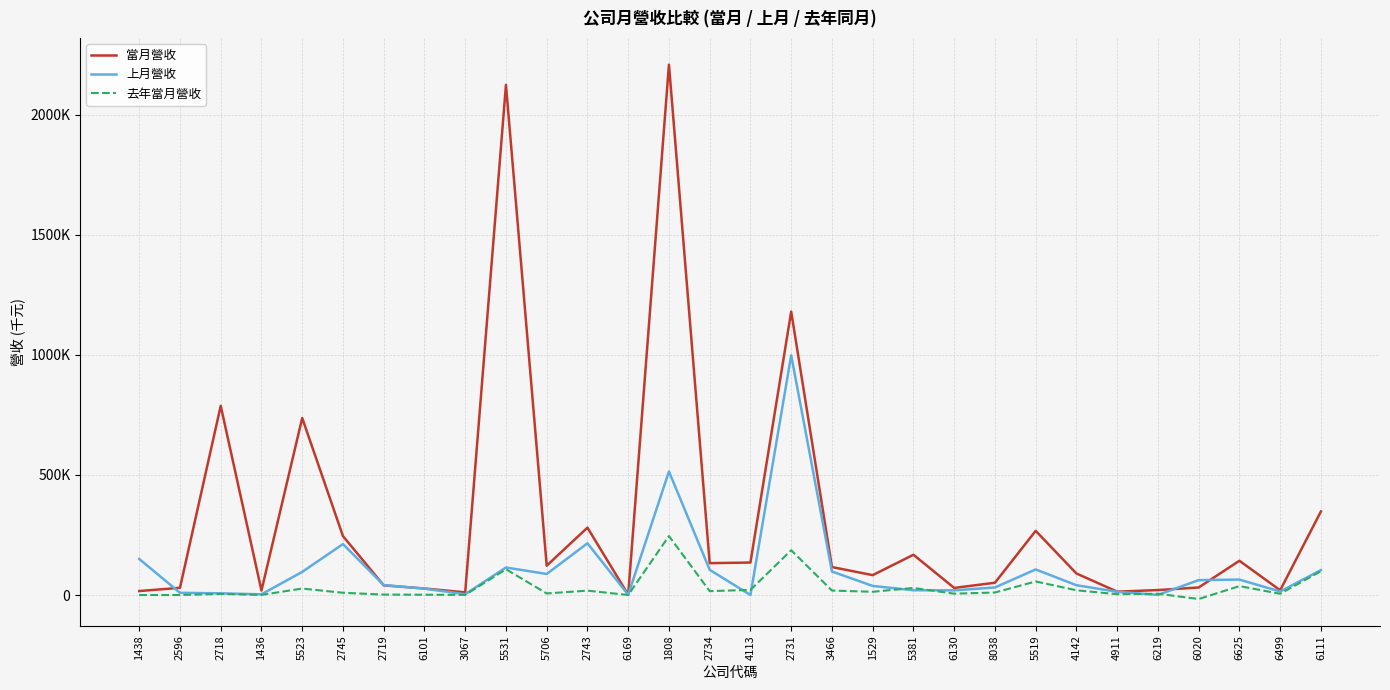

How many interior local valleys does the 上月營收 series have?

8